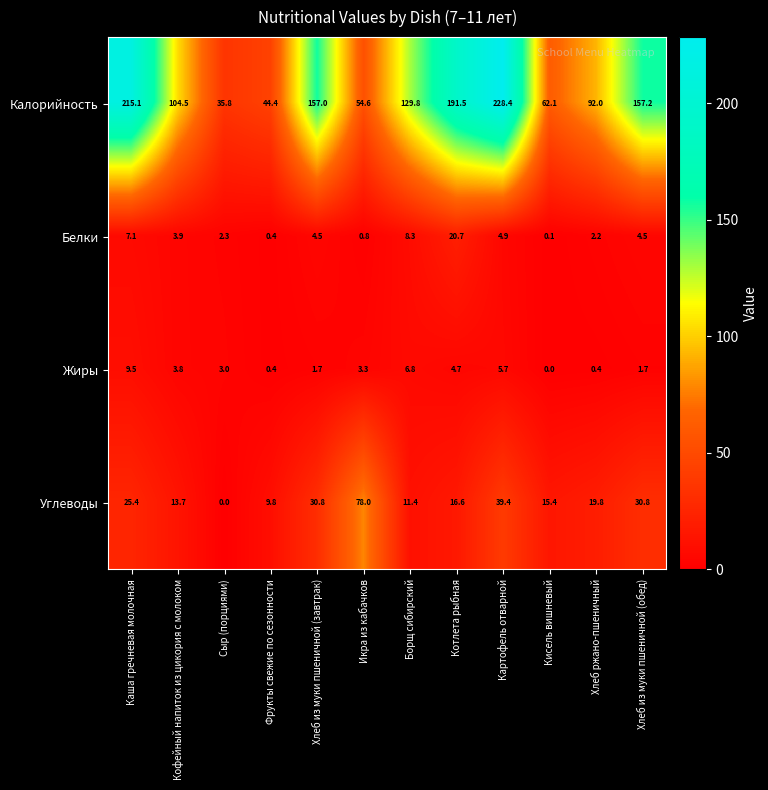

How many data points does each series have?

12